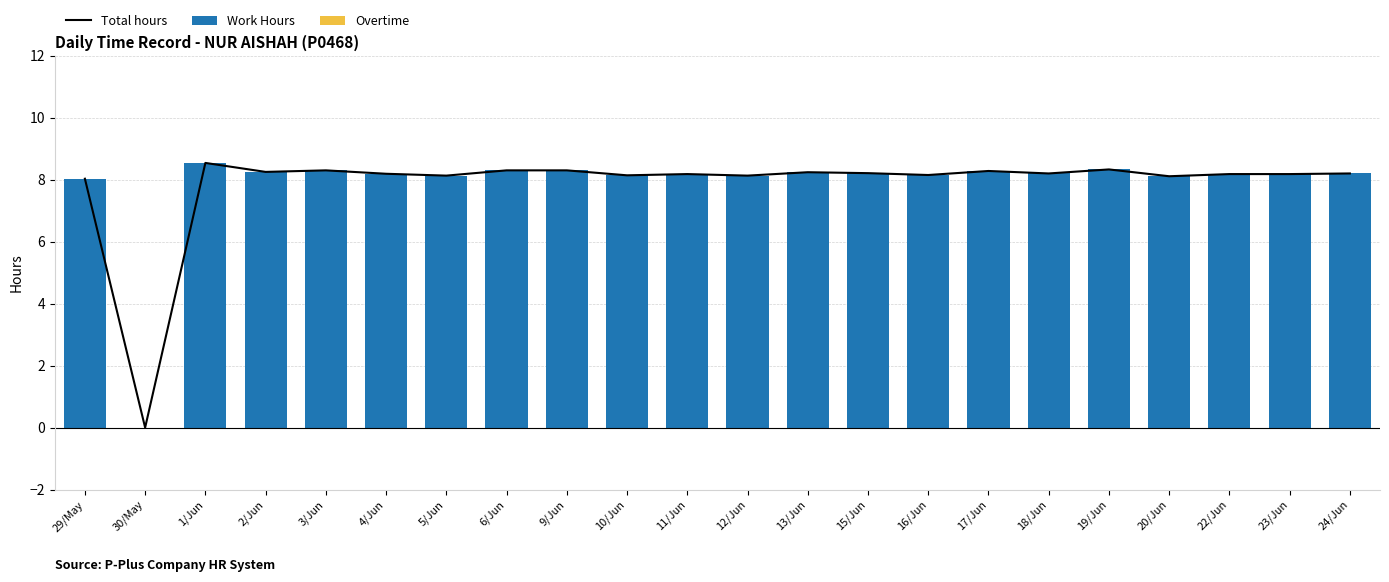

What is the difference between the highest and lowest values at 24/Jun?

8.2